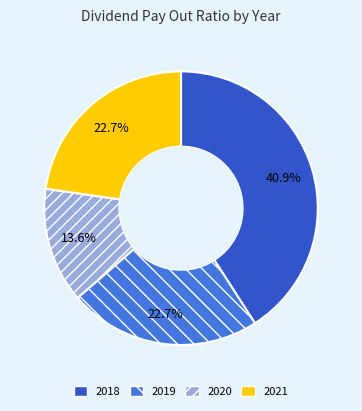

How much of the chart is everything except 2018?

59.1%